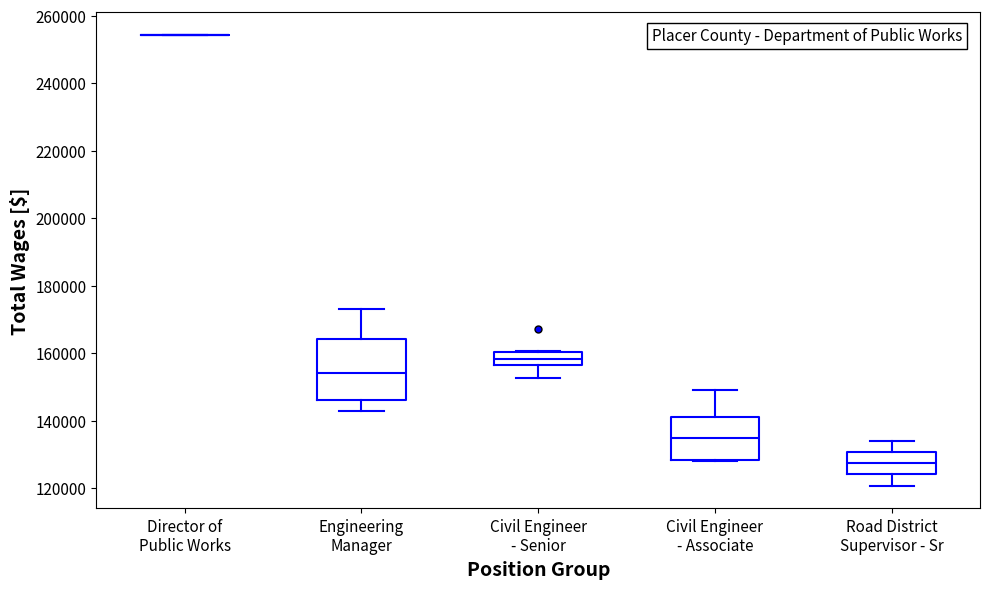

Reading left to right, read every box against the y-axis: the position of its median line, the range the box covers, and the ends of its whiskers. The values are not printed on the chart, so give them approximately, as read against the axis.

Director of Public Works: box collapsed to a line at 254000, whiskers 254000 to 254000
Engineering Manager: median 154000, box 146000 to 164000, whiskers 142000 to 174000
Civil Engineer - Senior: median 158000, box 156000 to 160000, whiskers 152000 to 160000
Civil Engineer - Associate: median 134000, box 128000 to 140000, whiskers 128000 to 148000
Road District Supervisor - Sr: median 128000, box 124000 to 130000, whiskers 120000 to 134000